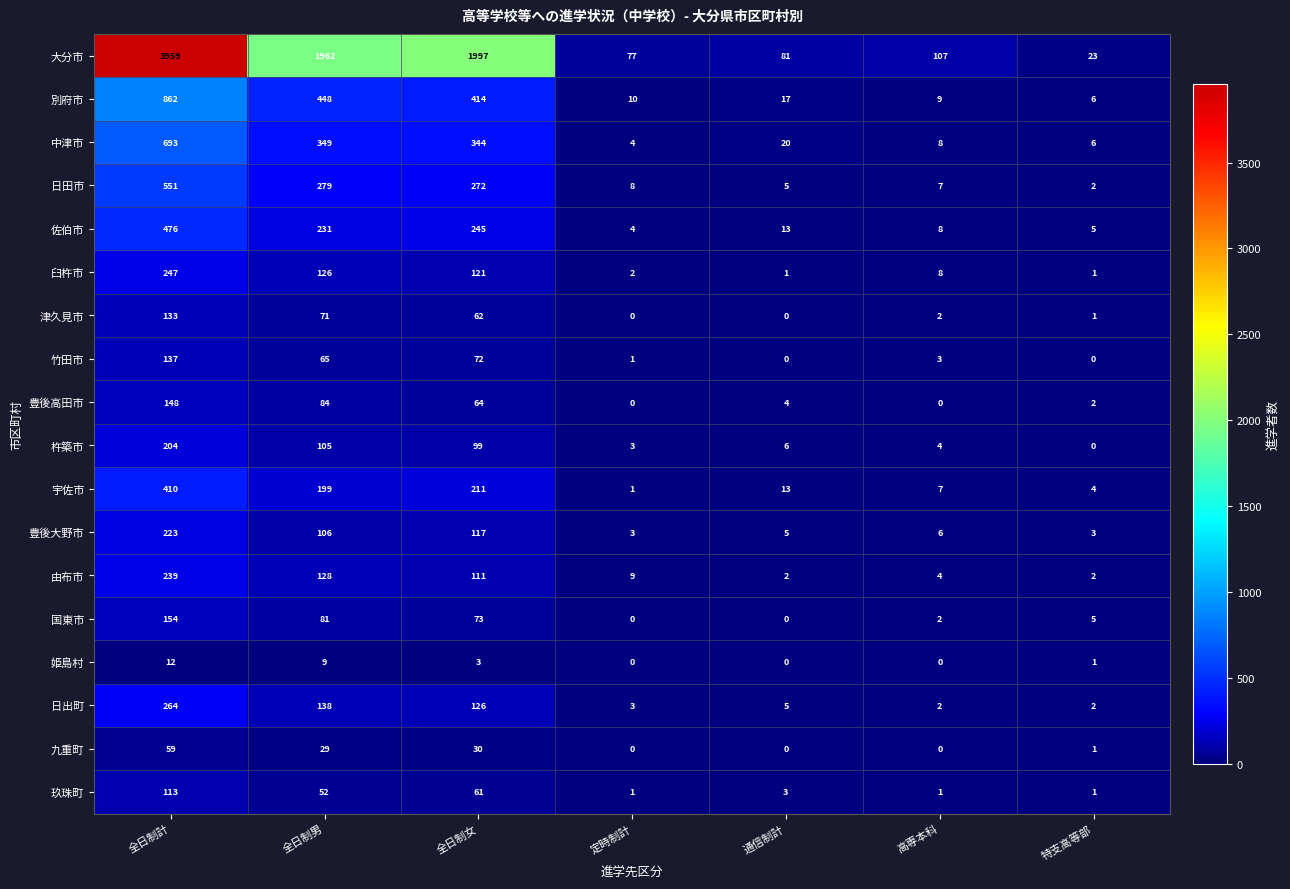

Where does the 日出町 series first go above 5?

全日制計